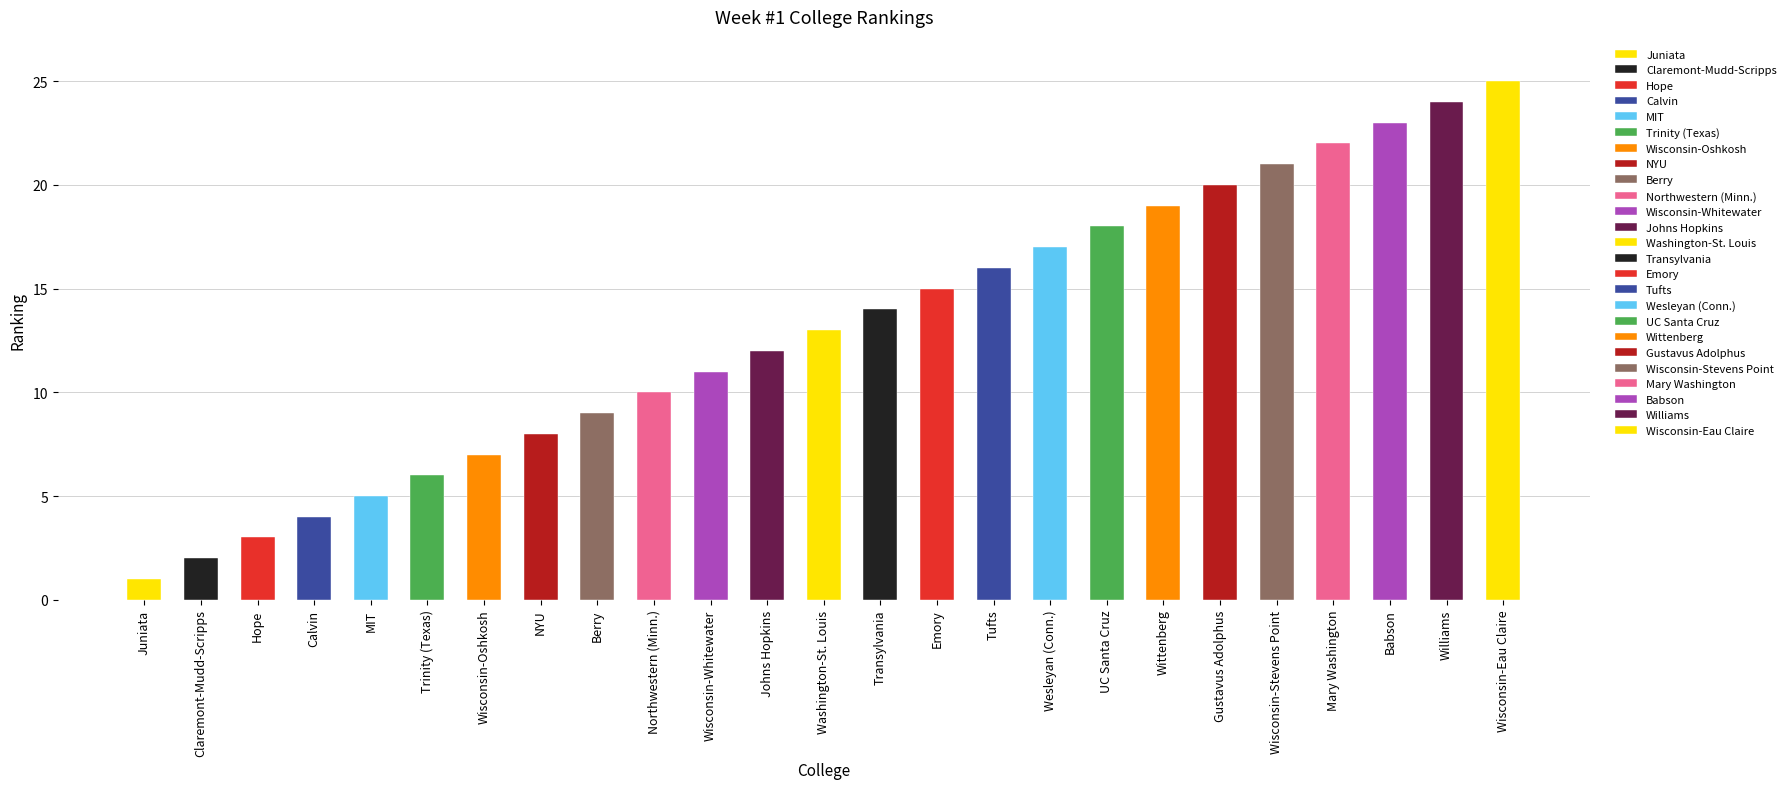

Reading right to left, transcribe all the data shown in this chart.

Wisconsin-Eau Claire=25	Williams=24	Babson=23	Mary Washington=22	Wisconsin-Stevens Point=21	Gustavus Adolphus=20	Wittenberg=19	UC Santa Cruz=18	Wesleyan (Conn.)=17	Tufts=16	Emory=15	Transylvania=14	Washington-St. Louis=13	Johns Hopkins=12	Wisconsin-Whitewater=11	Northwestern (Minn.)=10	Berry=9	NYU=8	Wisconsin-Oshkosh=7	Trinity (Texas)=6	MIT=5	Calvin=4	Hope=3	Claremont-Mudd-Scripps=2	Juniata=1